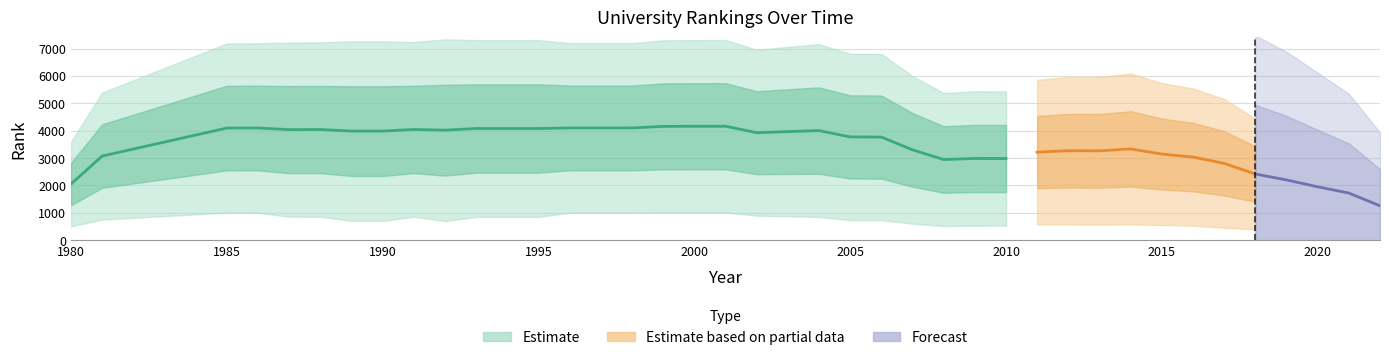

The value of continent rank at 1991 is 2381. True or false?

True